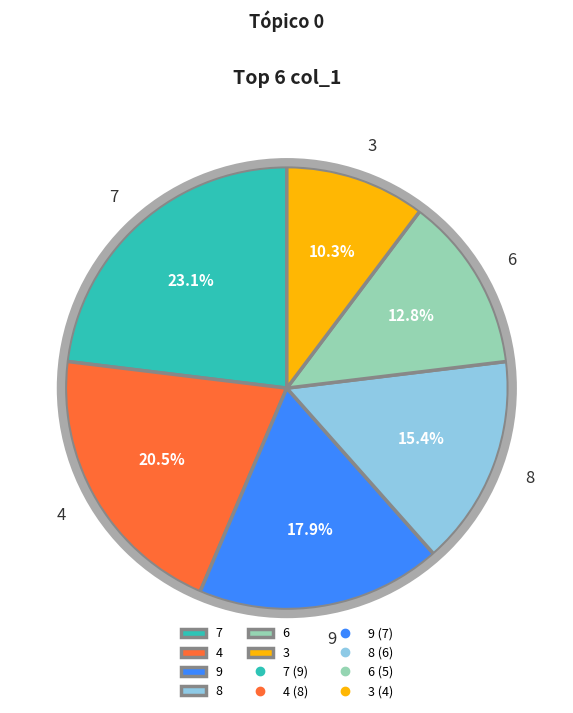

How much of the chart is everything except 3?

89.7%